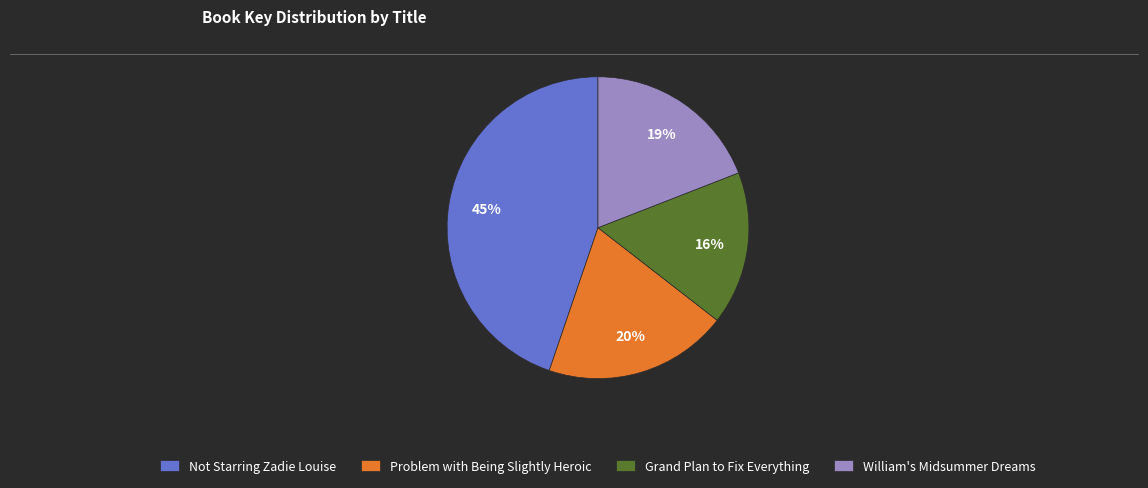

Does any single category account for the majority?

No